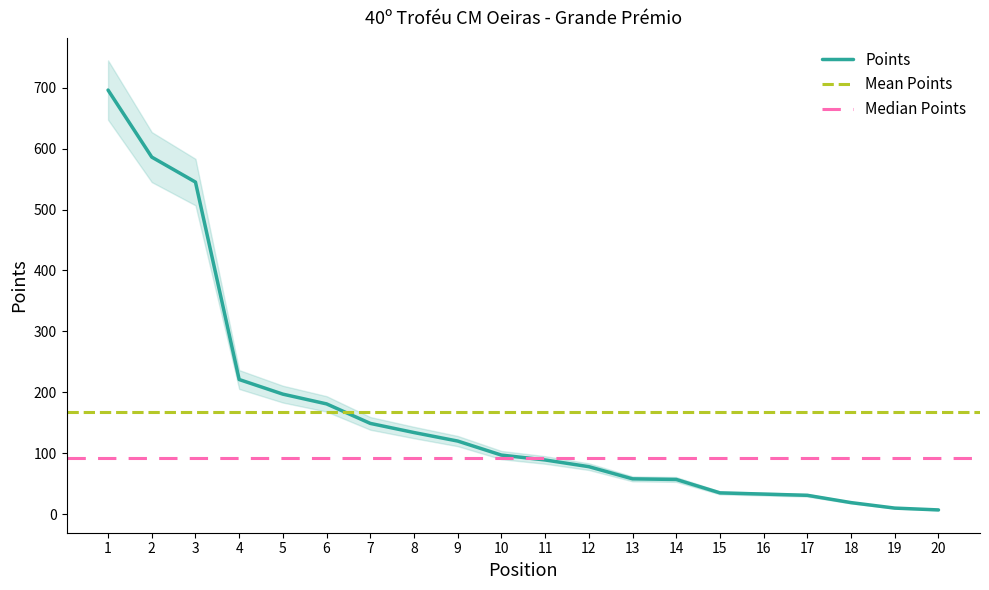

Where does the data first go above 97?

1